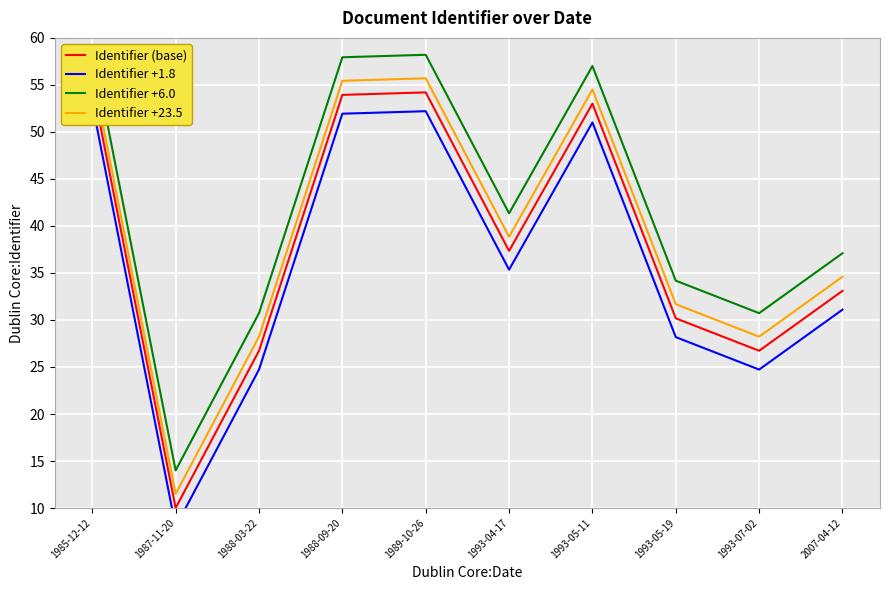

Reading left to right, transcribe all the data shown in this chart.

Identifier (base): 55.0	10.0	26.7	53.9	54.2	37.3	53.0	30.2	26.7	33.1
Identifier +1.8: 53.0	8.0	24.7	51.9	52.2	35.3	51.0	28.2	24.7	31.1
Identifier +6.0: 59.0	14.0	30.7	57.9	58.2	41.3	57.0	34.2	30.7	37.1
Identifier +23.5: 56.5	11.5	28.2	55.4	55.7	38.8	54.5	31.7	28.2	34.6